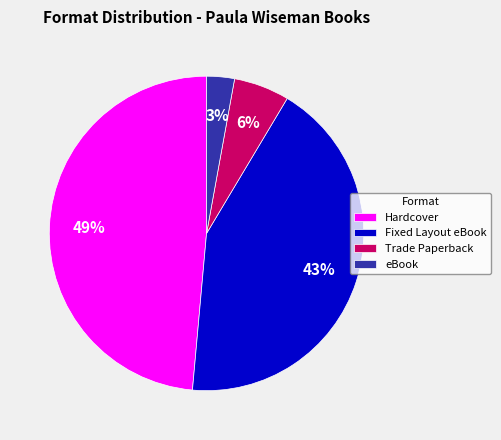

Is it true that Hardcover is 49% of the pie?

True